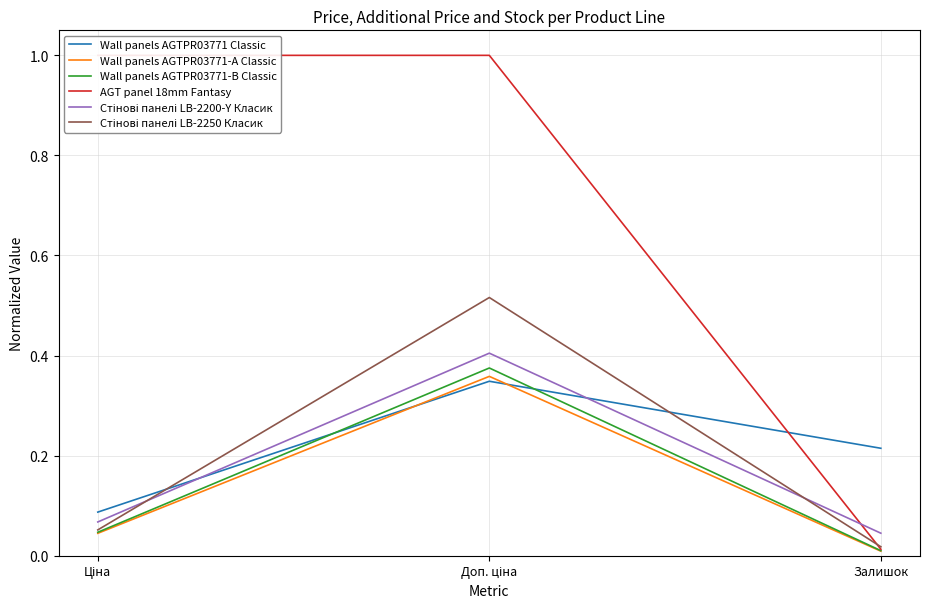

What is the average value of the Wall panels AGTPR03771-B Classic series?

0.1